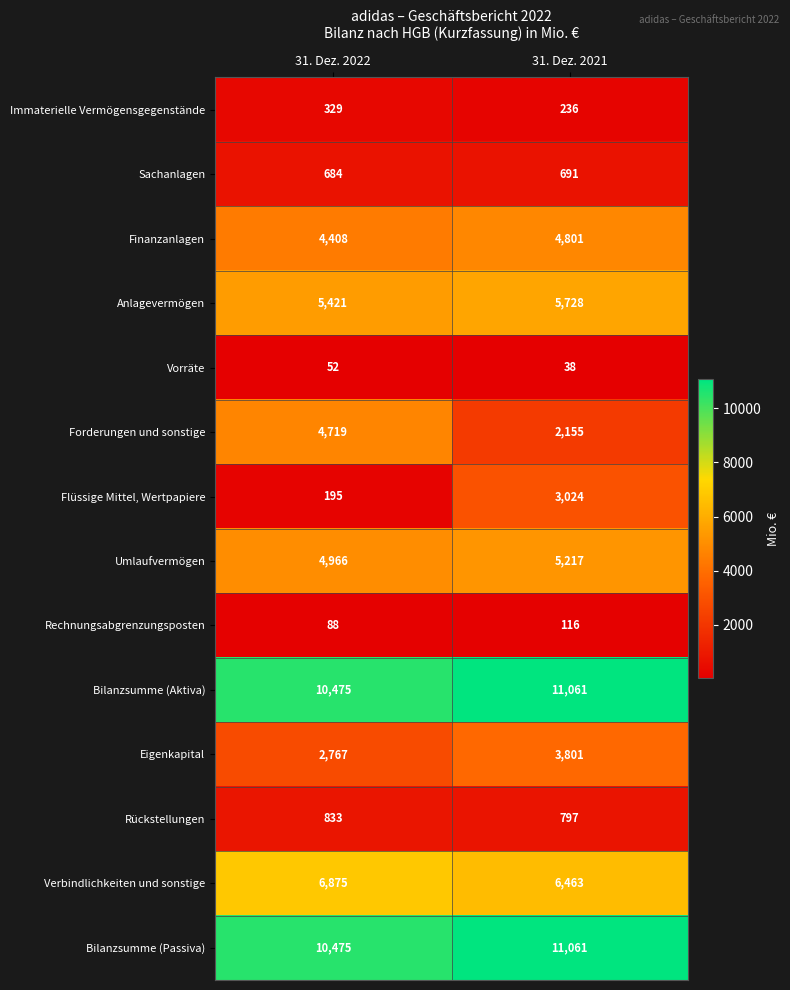

At how many categories does at least one series exceed 6835?

2